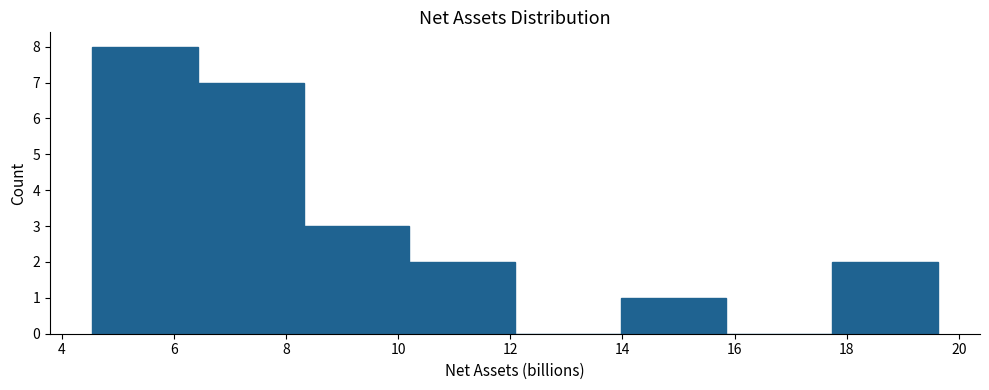

Reading left to right, list every bar in this chart as the range it spans on the x-axis followed by its height. Neither the bar edges nor the heights are printed on the chart, so give them approximately, as read against the axes.

4.6 to 6.4: 8
6.4 to 8.4: 7
8.4 to 10.2: 3
10.2 to 12.0: 2
12.0 to 14.0: 0
14.0 to 15.8: 1
15.8 to 17.8: 0
17.8 to 19.6: 2